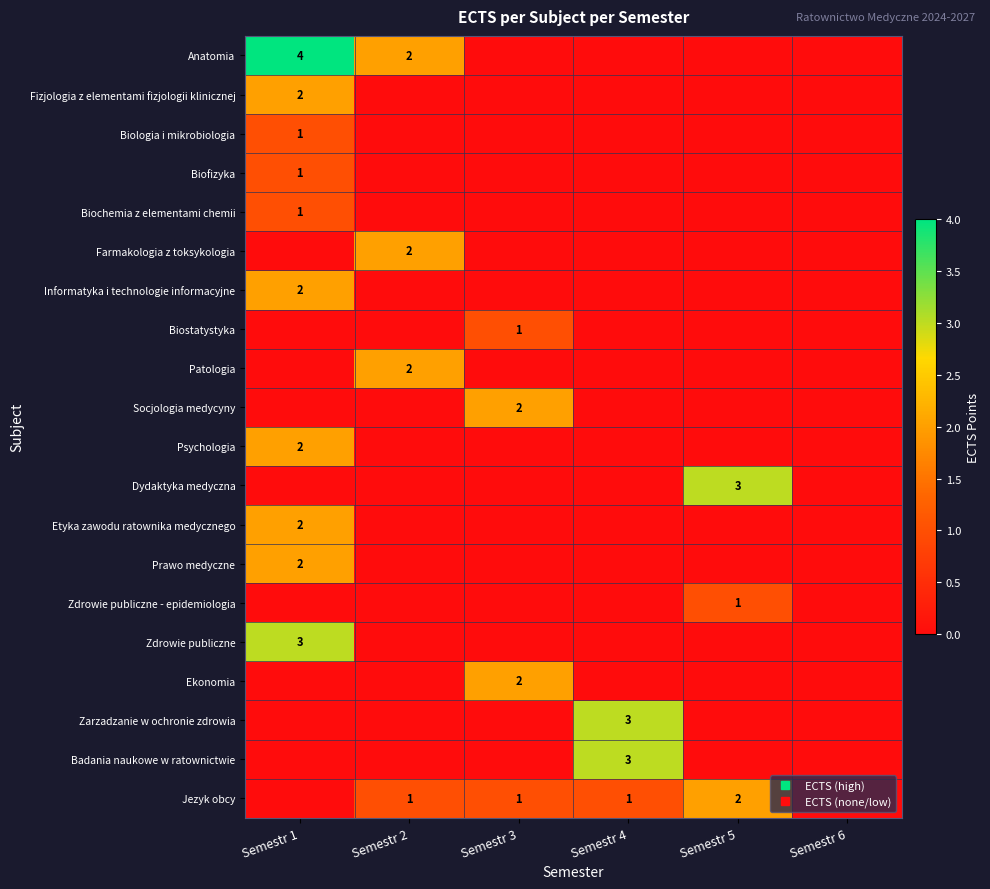

List the series in order of their peak value, highest first.

Anatomia, Dydaktyka medyczna, Zdrowie publiczne, Zarzadzanie w ochronie zdrowia, Badania naukowe w ratownictwie, Fizjologia z elementami fizjologii klinicznej, Farmakologia z toksykologia, Informatyka i technologie informacyjne, Patologia, Socjologia medycyny, Psychologia, Etyka zawodu ratownika medycznego, Prawo medyczne, Ekonomia, Jezyk obcy, Biologia i mikrobiologia, Biofizyka, Biochemia z elementami chemii, Biostatystyka, Zdrowie publiczne - epidemiologia